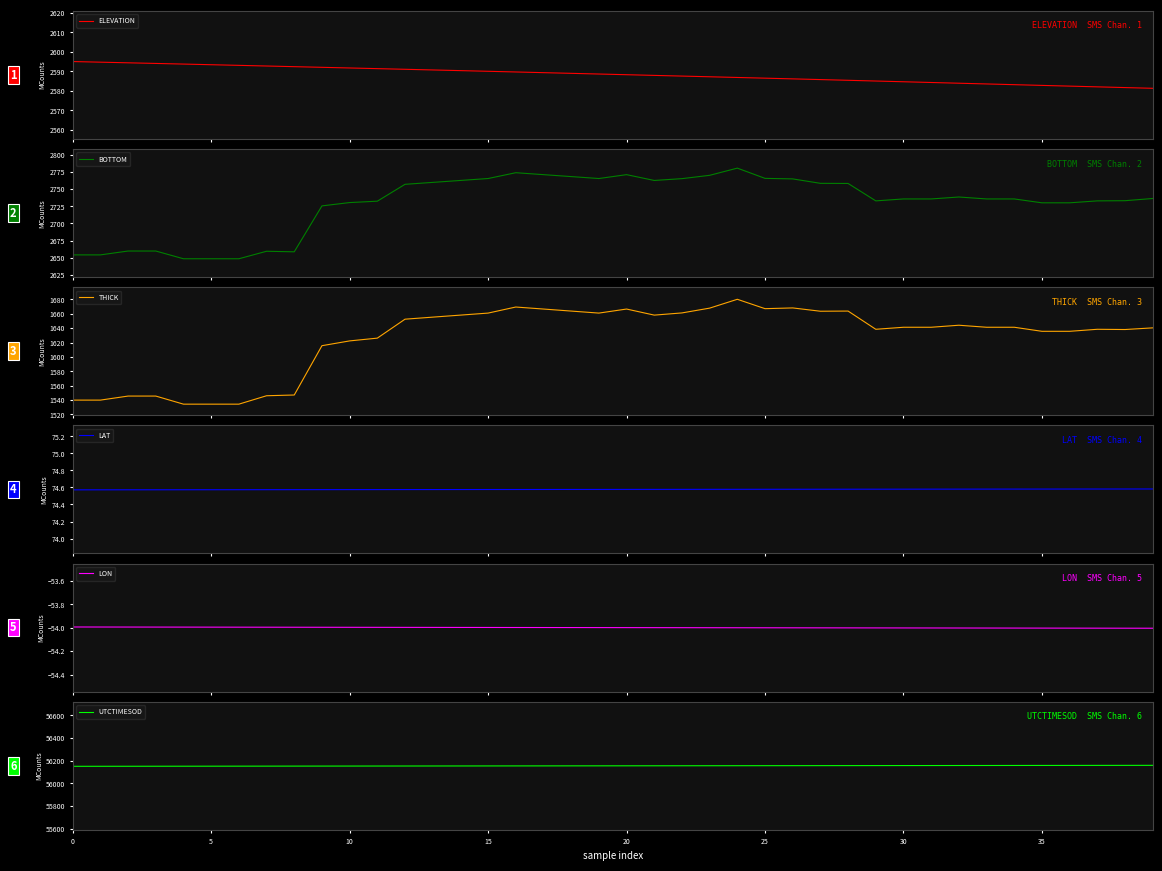

What is the lowest value of the BOTTOM series?

2648.7